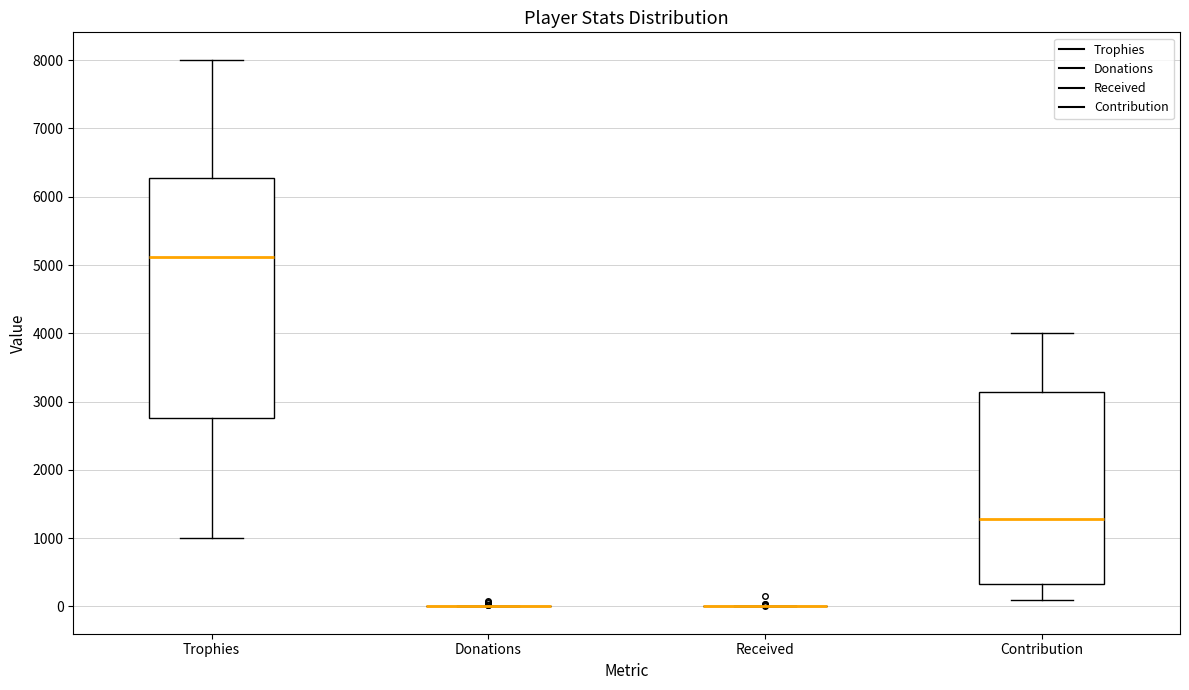

Reading left to right, read every box against the y-axis: the position of its median line, the range the box covers, and the ends of its whiskers. The values are not printed on the chart, so give them approximately, as read against the axis.

Trophies: median 5100, box 2800 to 6300, whiskers 1000 to 8000
Donations: box collapsed to a line at 0, whiskers 0 to 0
Received: box collapsed to a line at 0, whiskers 0 to 0
Contribution: median 1300, box 300 to 3100, whiskers 100 to 4000